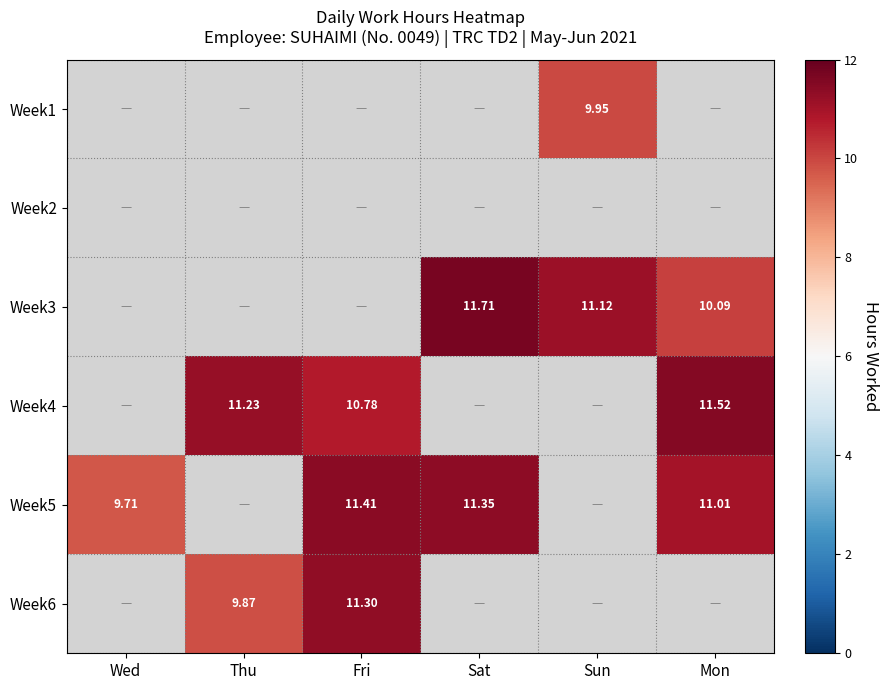

What is the average value of the Week1 series?

1.7